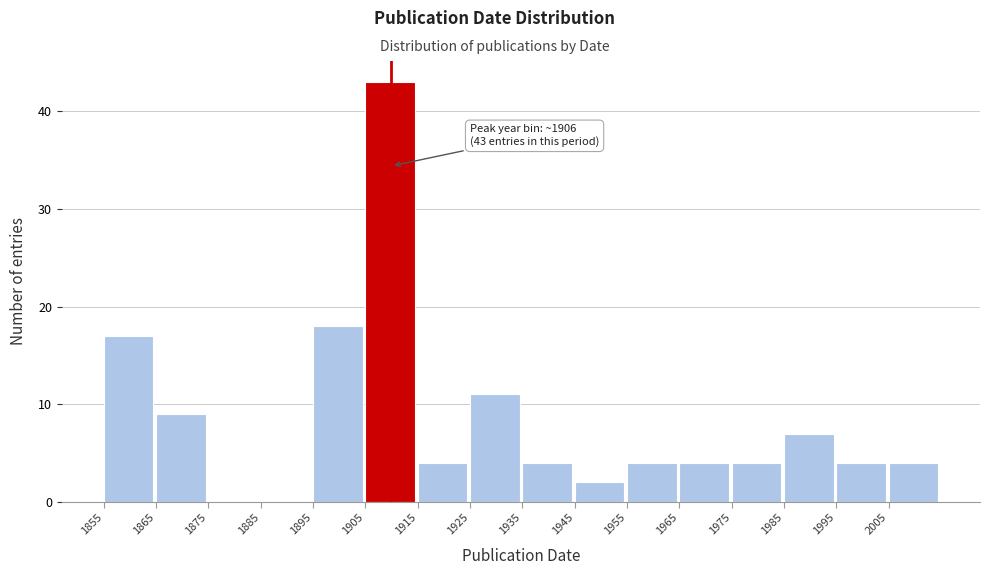

Which range on the x-axis has the tallest bar?

1905 to 1915